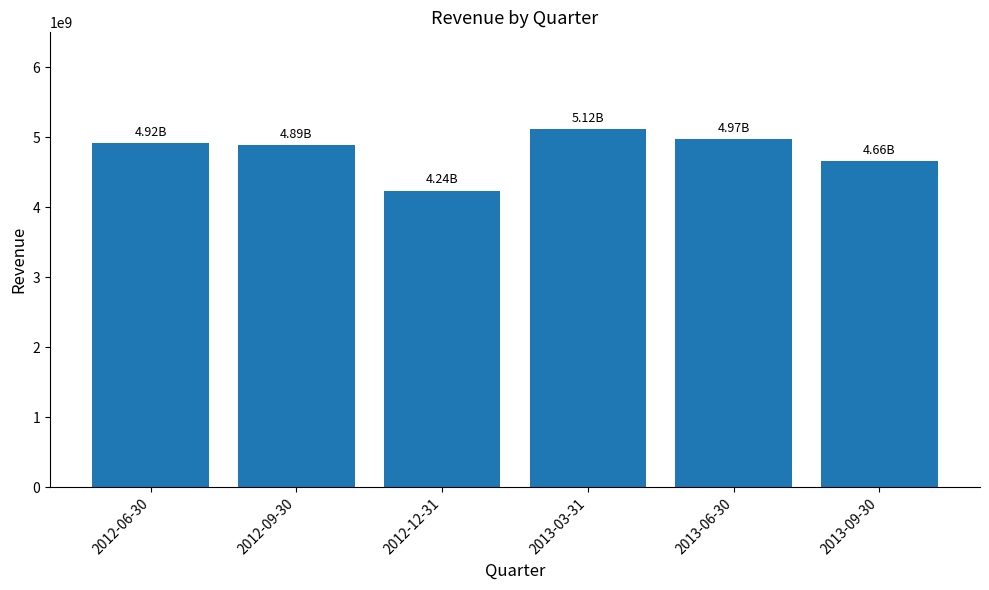

Count the number of data series in this chart.

1